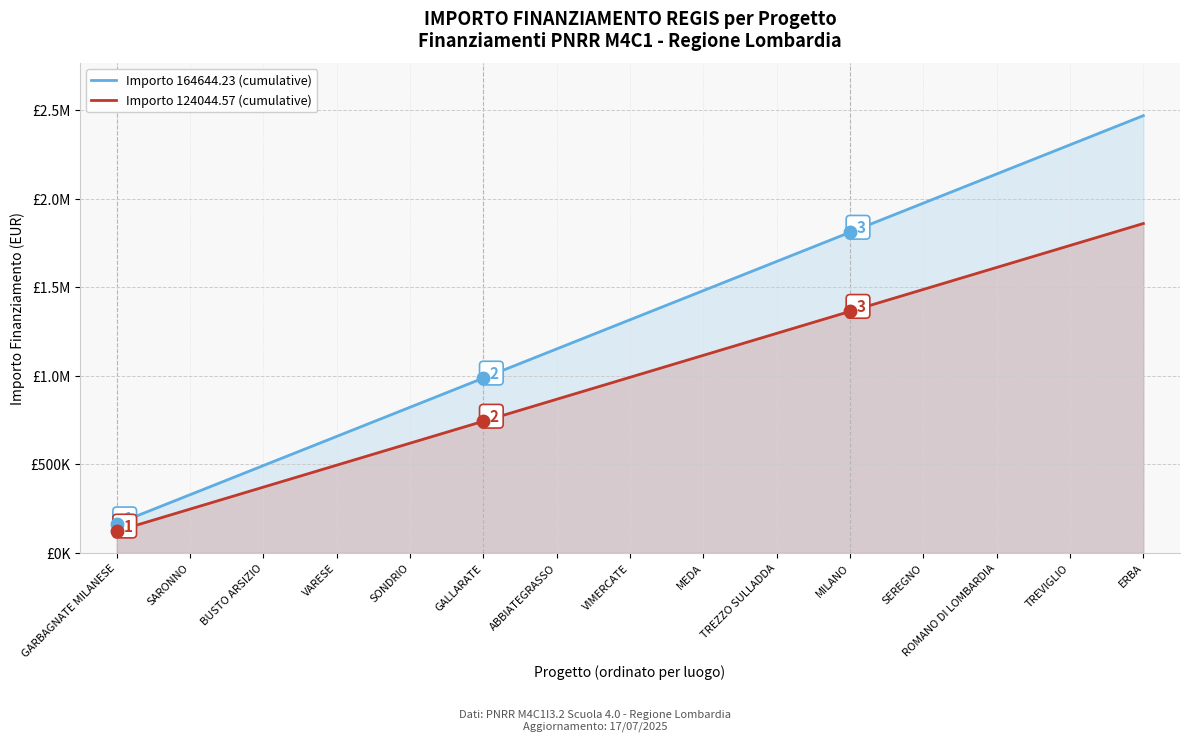

What value does the Importo 164644.23 (cumulative) series have at VIMERCATE?

1317153.8